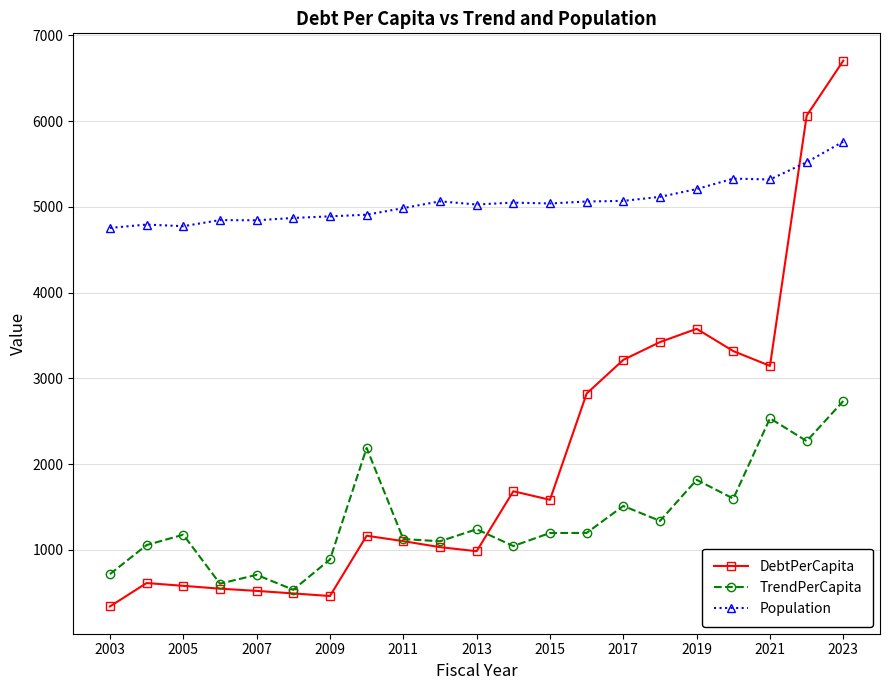

How many data points does each series have?

21